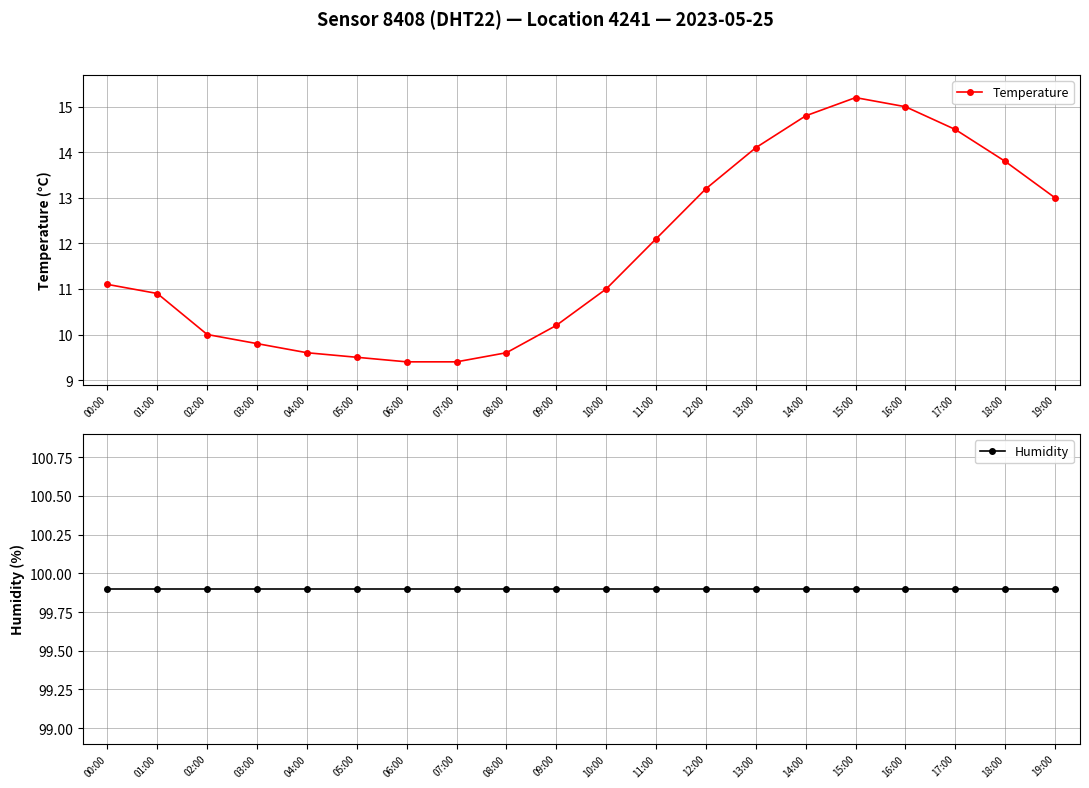

What are all the series names shown in the legend?

Temperature, Humidity